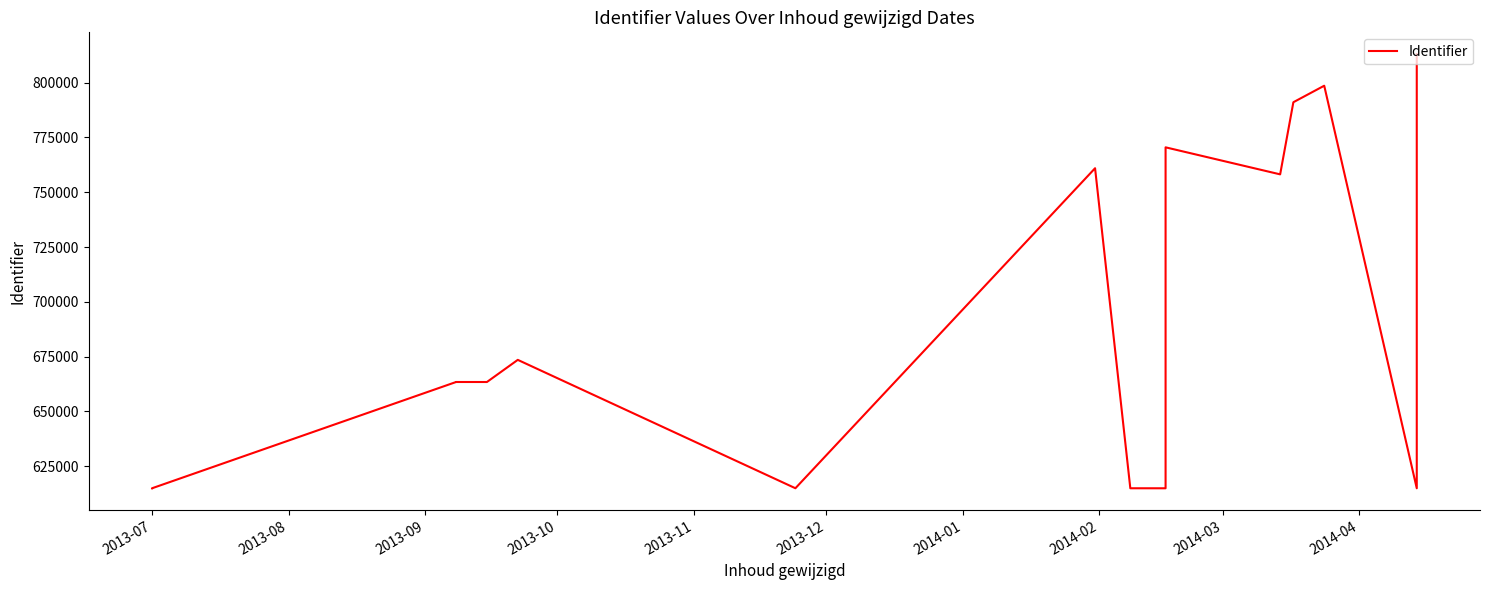

How many points are higher than both their immediate neighbors (excluding endpoints)?

5